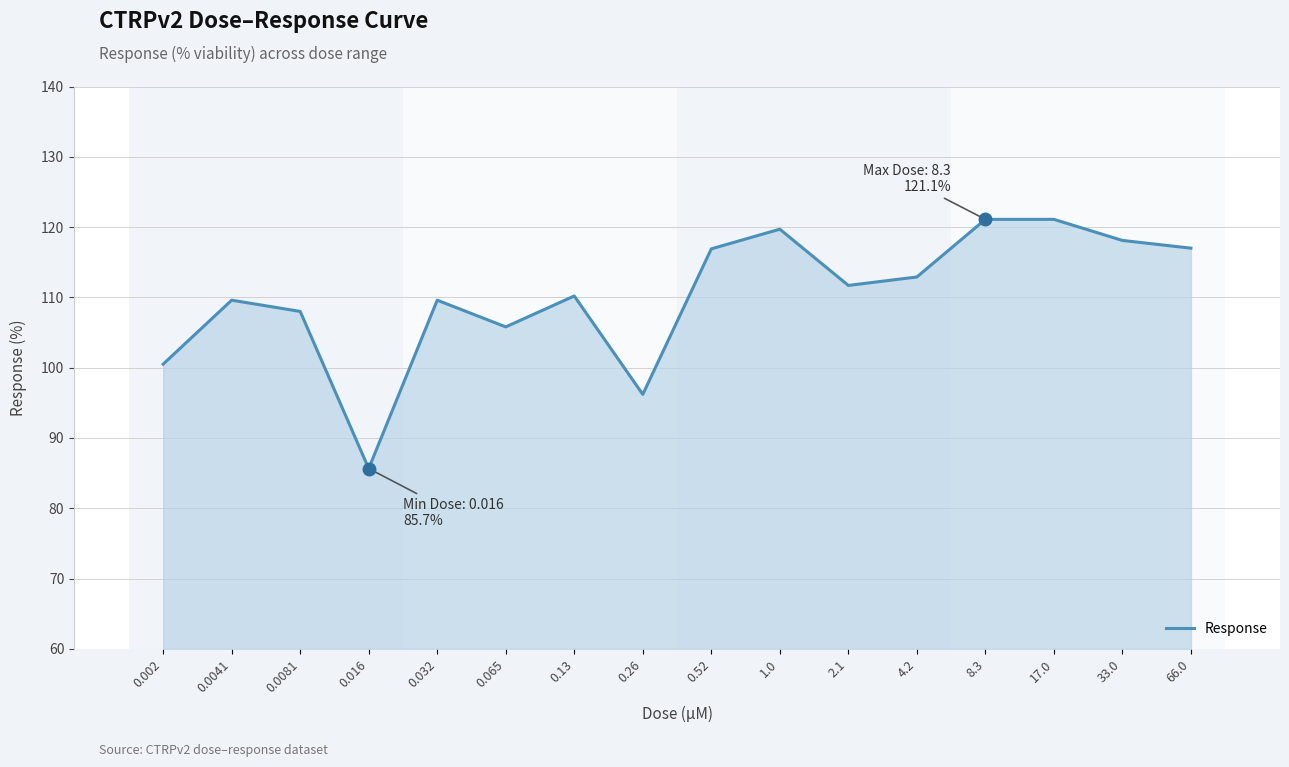

What value does the data have at 0.13?

110.2